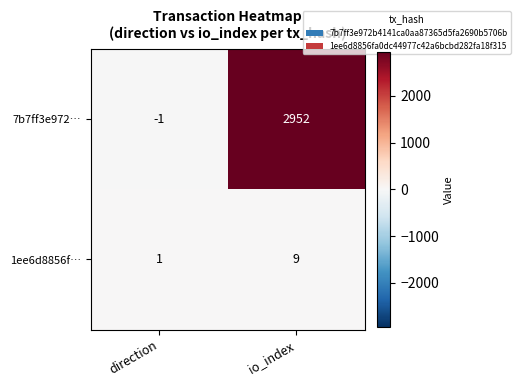

Rank the series at direction from lowest to highest value.

7b7ff3e972…, 1ee6d8856f…